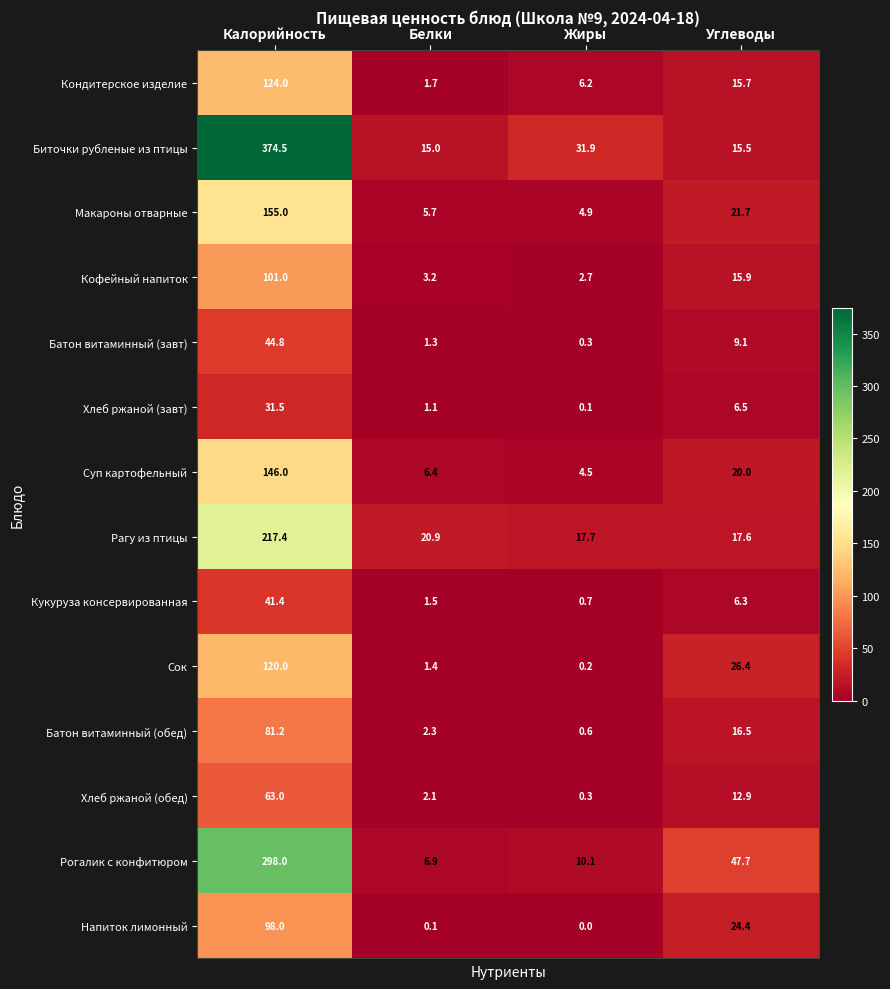

At which label is Напиток лимонный closest to 49?

Углеводы